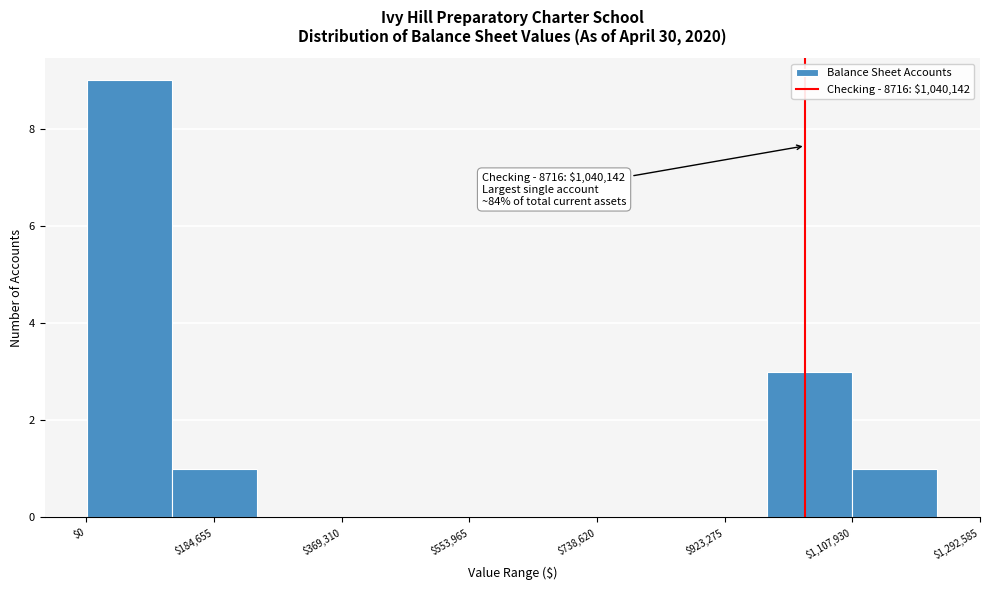

Which range on the x-axis has the tallest bar?

0 to 120000